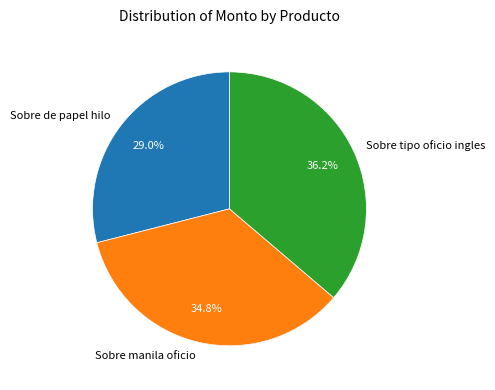

Is it true that Sobre manila oficio is 25% of the pie?

False